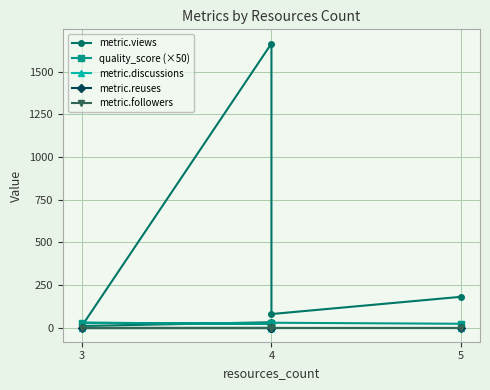

Is it true that metric.followers equals 0.0 at 3?

True